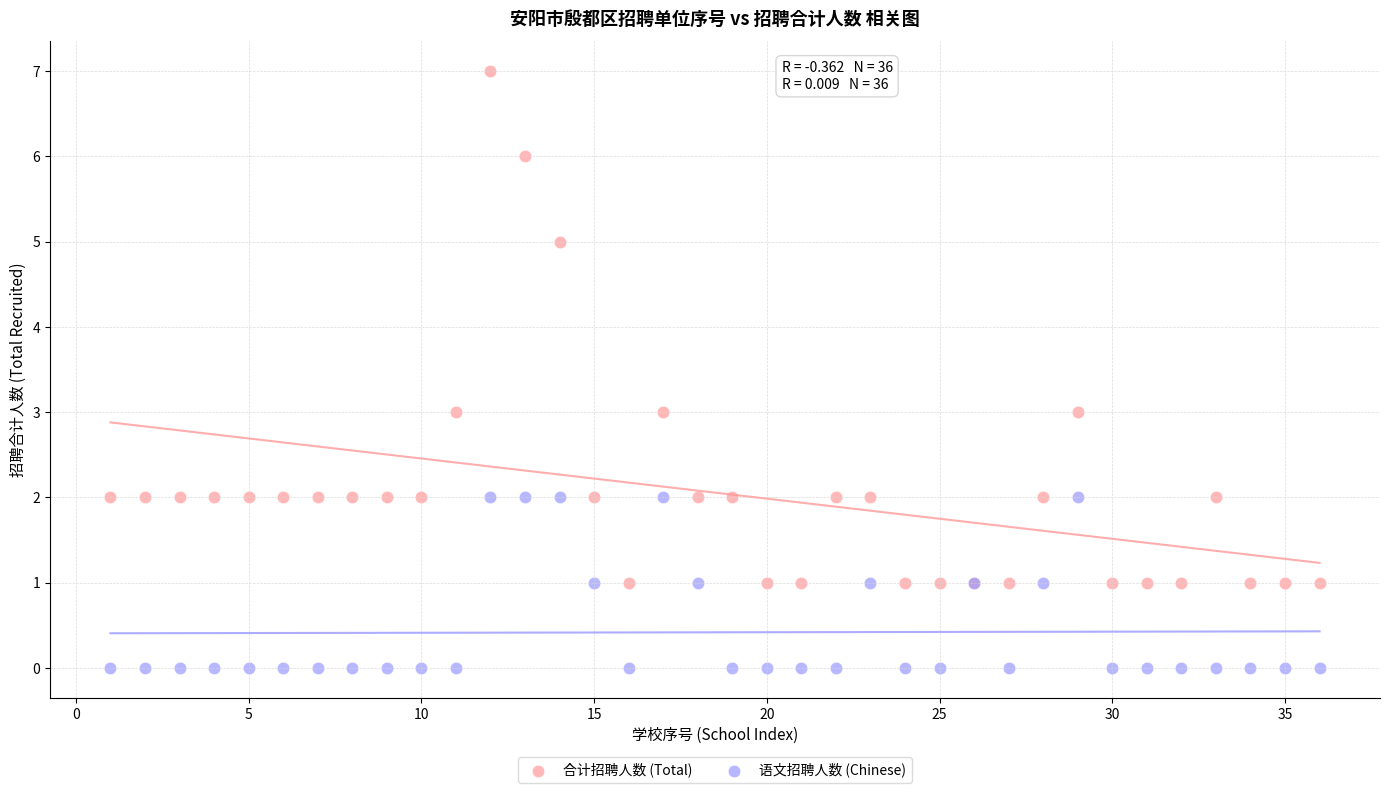

What are all the series names shown in the legend?

合计招聘人数 (Total), 语文招聘人数 (Chinese)